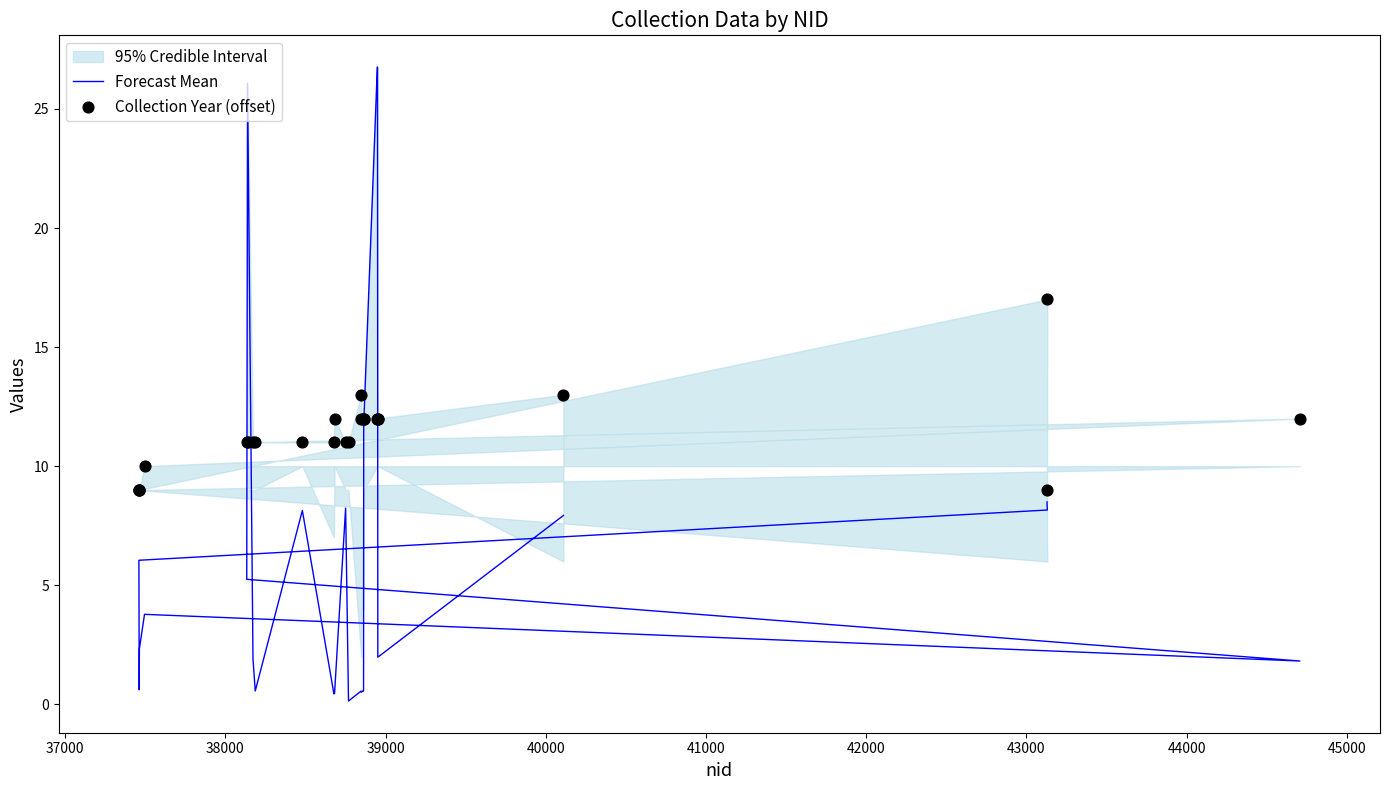

Which series has the largest Y range (max minus min)?

Forecast Mean